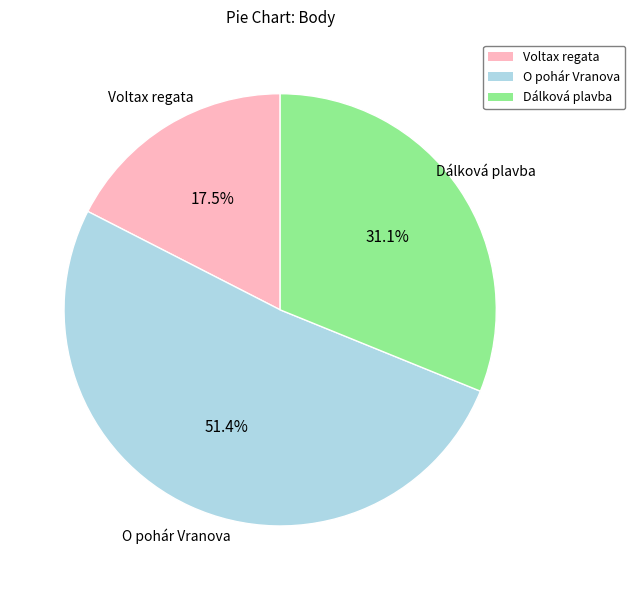

Which has a higher value, Dálková plavba or Voltax regata?

Dálková plavba